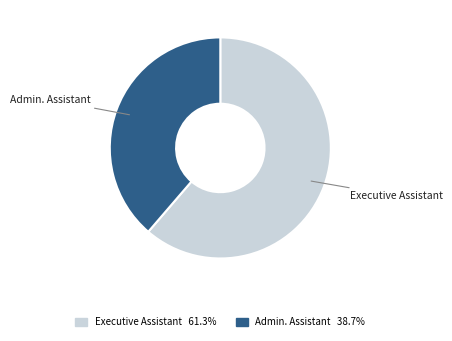

How many slices are in this pie chart?

2